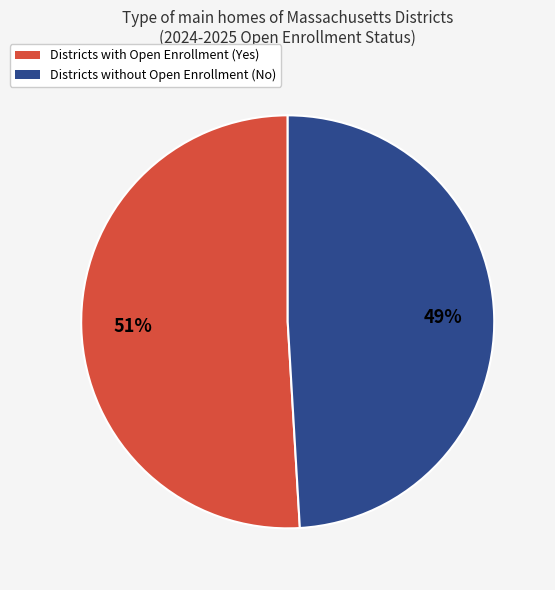

To the nearest percent, what is the difference between the largest and smallest slice percentages?

2%